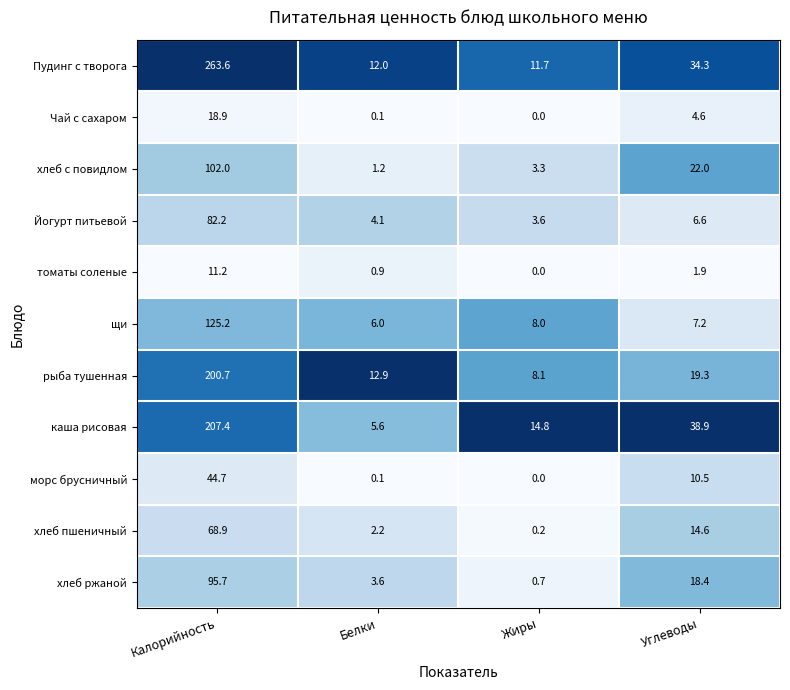

What is the sum of the морс брусничный values at Белки and Калорийность?

44.8